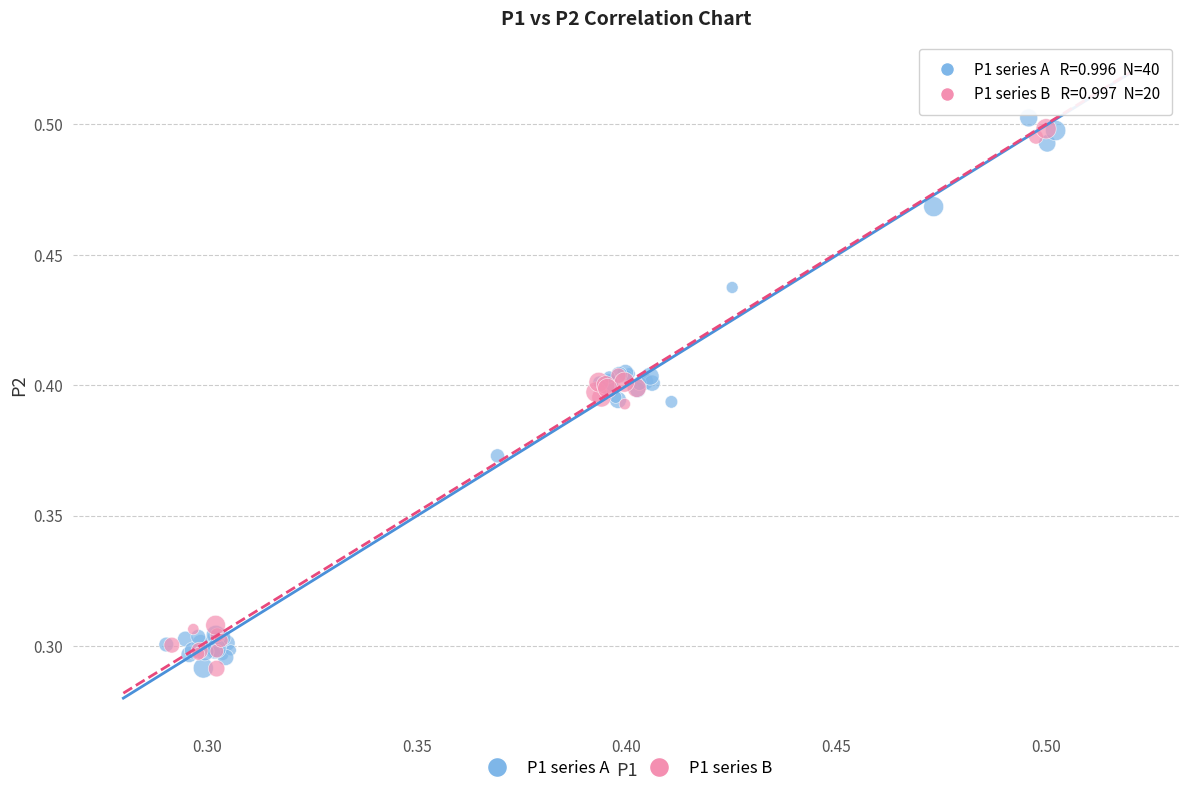

What are all the series names shown in the legend?

P1 series A, P1 series B